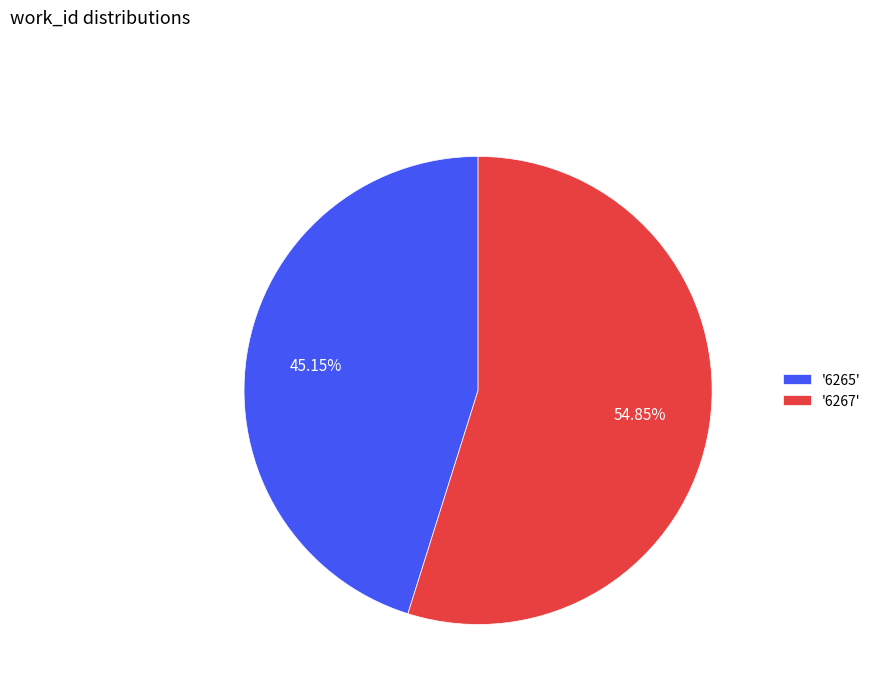

Approximately how many times larger is the value at '6267' compared to '6265'?

1.2